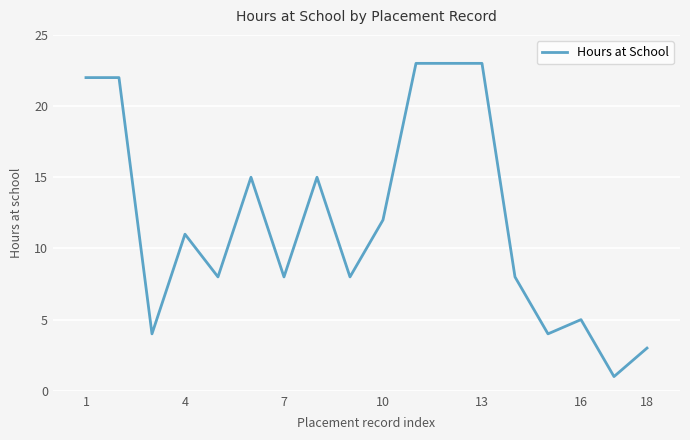

How many categories are shown in the chart?

18